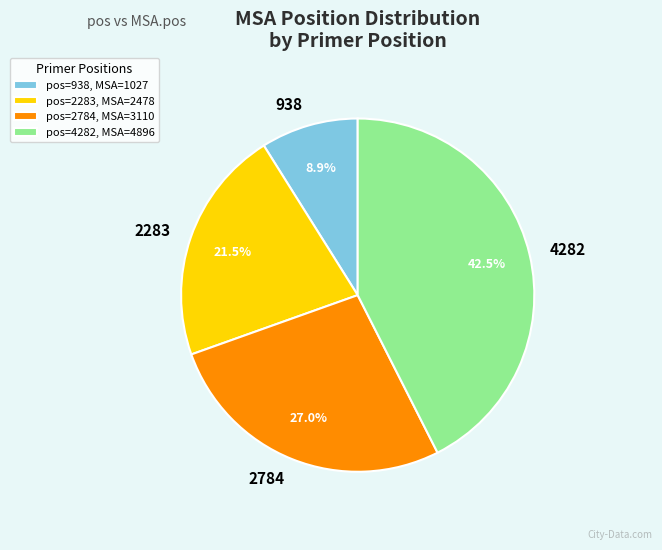

True or false: 4282 accounts for 51% of the total.

False